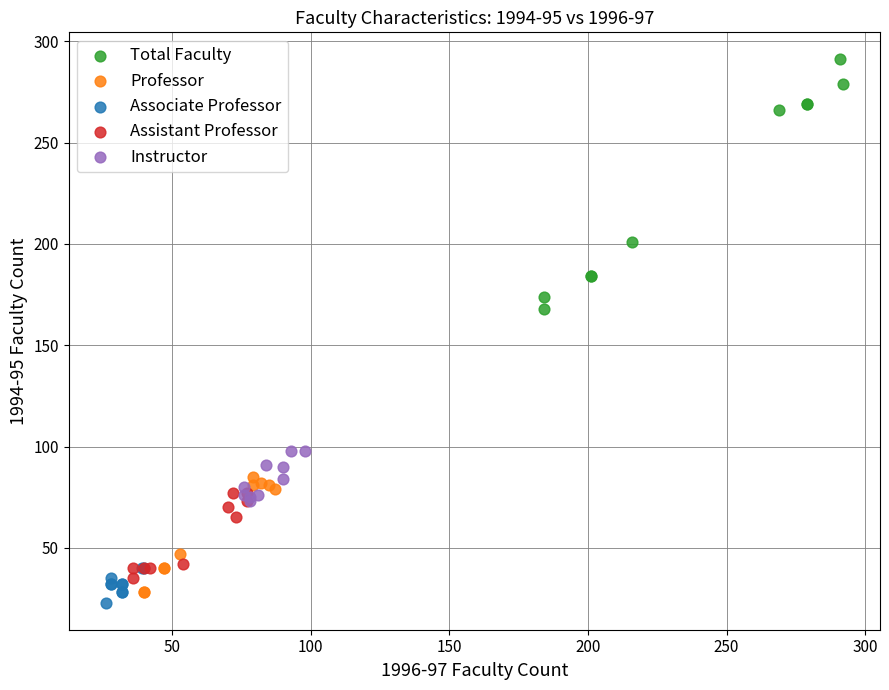

Which series reaches the maximum Y coordinate?

Total Faculty